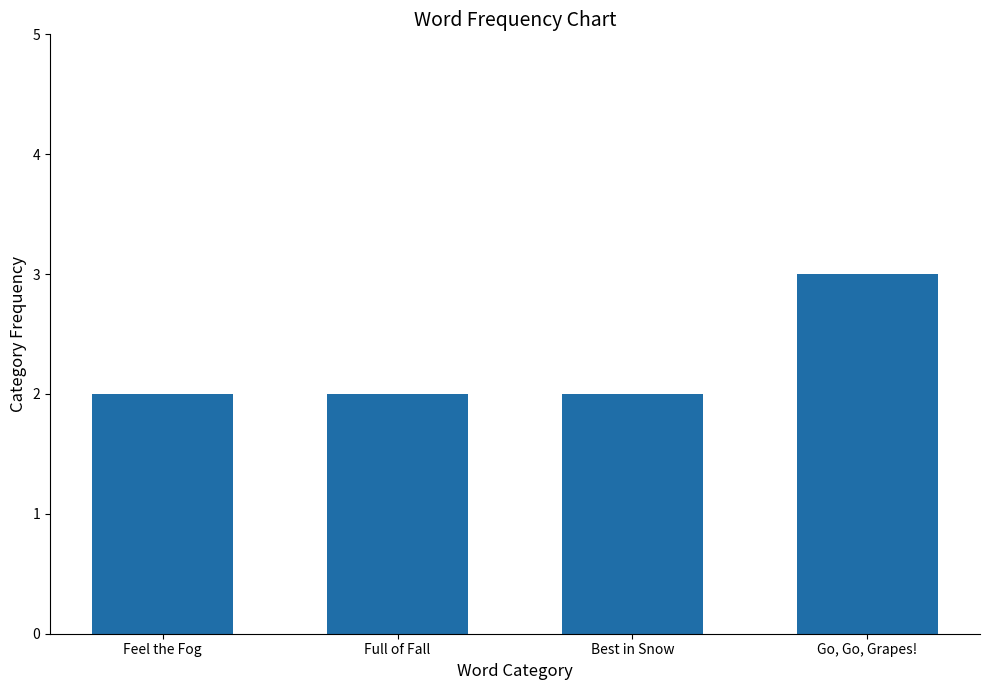

The chart shows a value of 2 at Go, Go, Grapes!. True or false?

False